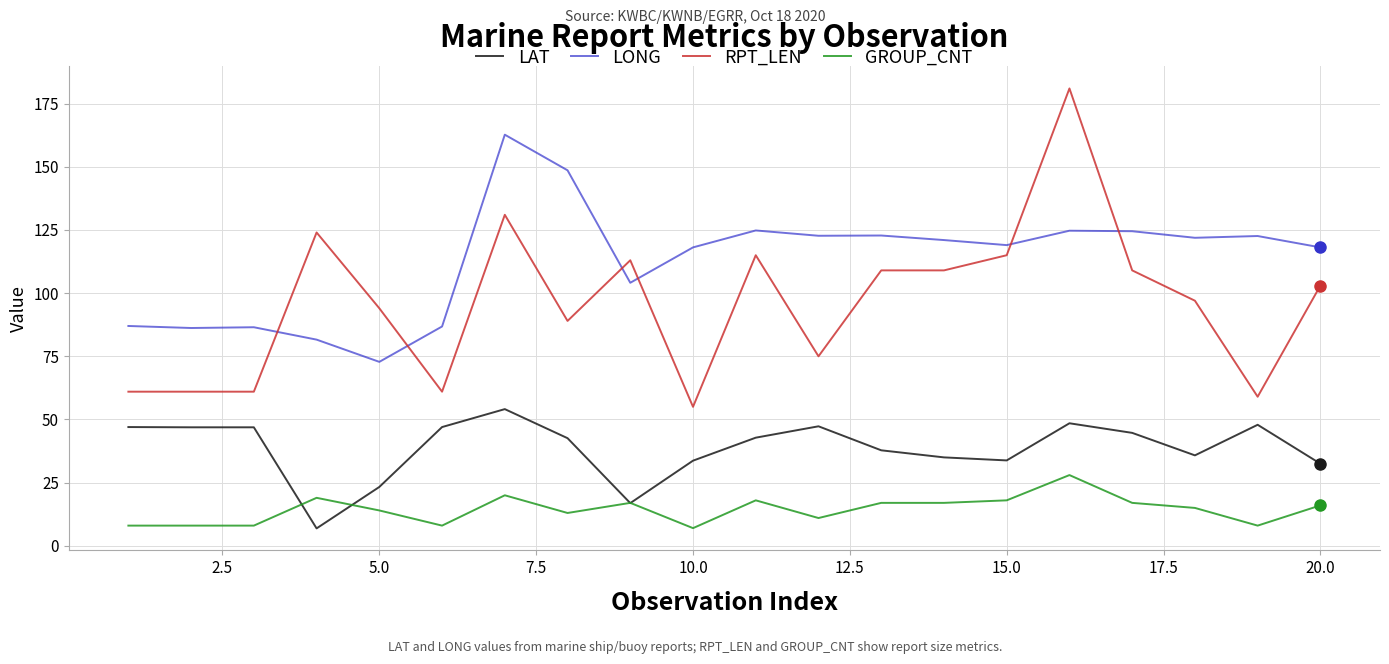

True or false: LONG and RPT_LEN intersect in this chart.

True